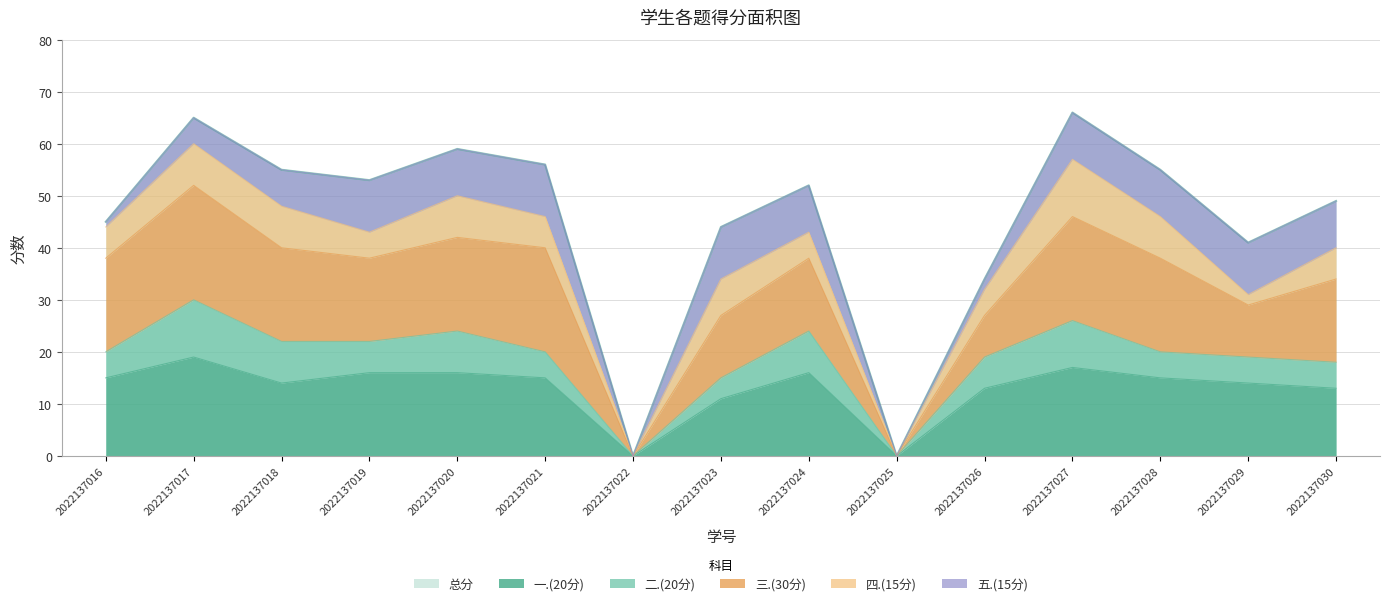

Count the number of categories in the chart.

15